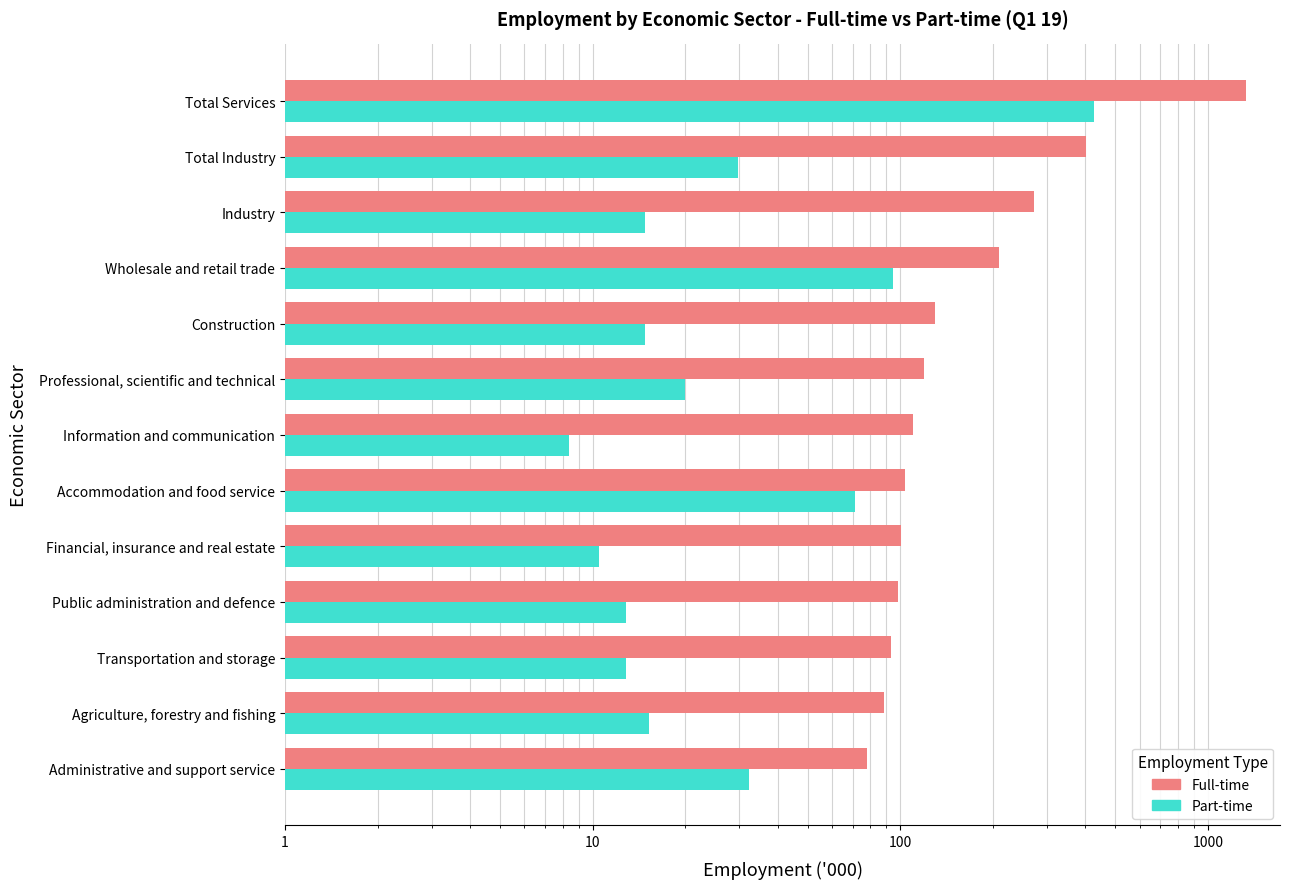

What is the maximum value for Full-time?

1331.9